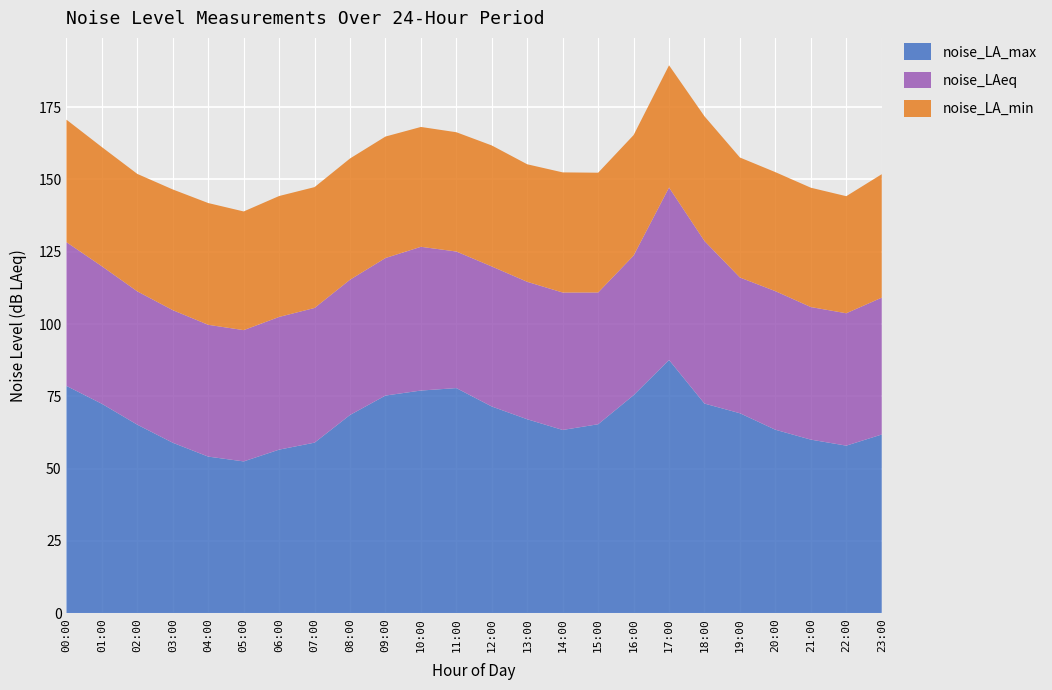

Reading right to left, what are all the values shown in this chart?

noise_LA_max: 61.8	58.0	60.0	63.5	69.2	72.5	87.6	75.4	65.4	63.4	67.1	71.5	77.9	77.0	75.3	68.6	59.0	56.6	52.5	54.2	59.0	65.2	72.4	78.6
noise_LAeq: 47.3	45.8	45.8	47.9	46.9	56.2	59.6	48.3	45.6	47.5	47.5	48.4	47.2	49.7	47.5	46.8	46.6	45.9	45.4	45.6	45.9	46.1	47.5	49.7
noise_LA_min: 42.7	40.5	41.3	41.1	41.5	43.1	42.3	41.7	41.4	41.5	40.6	41.8	41.2	41.4	42.0	41.9	41.8	41.8	41.0	42.1	41.7	40.6	41.2	42.4